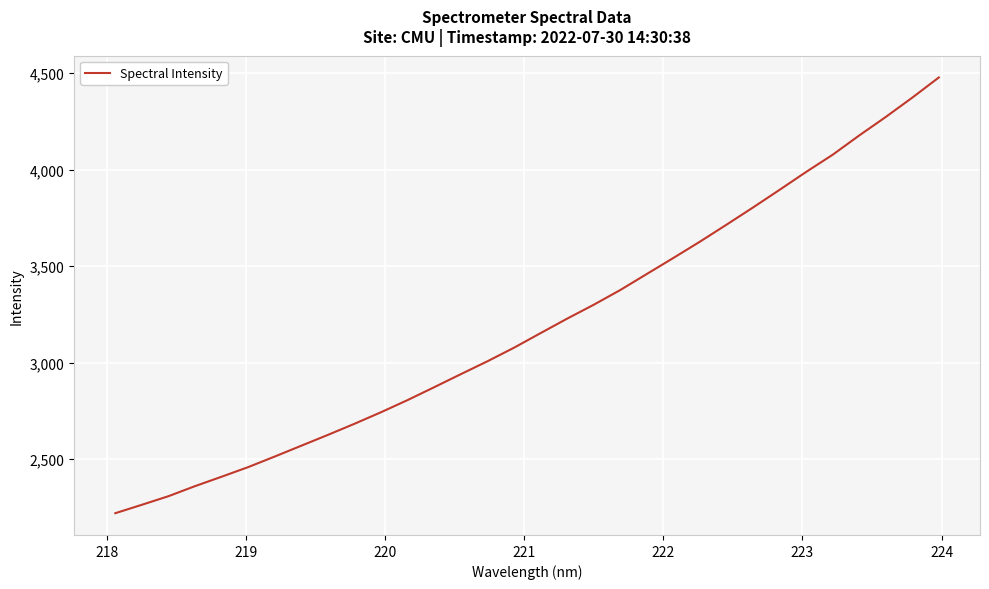

What is the difference between the maximum and minimum values?

2257.3